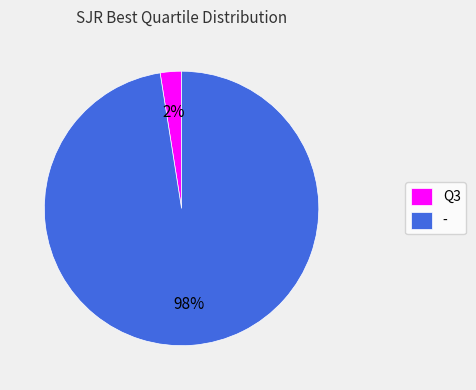

Rank the categories by value from lowest to highest.

Q3, -